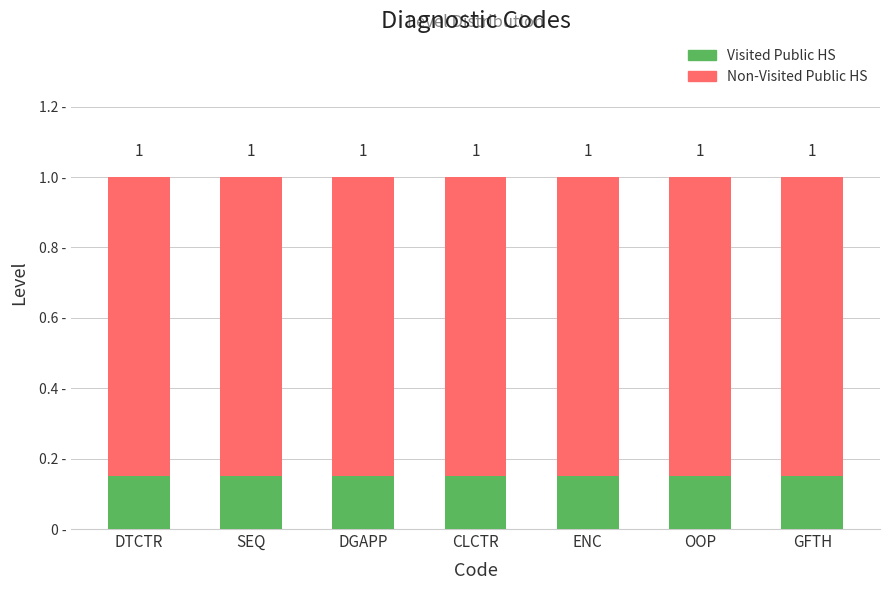

What is the total value across all series at ENC?

1.0